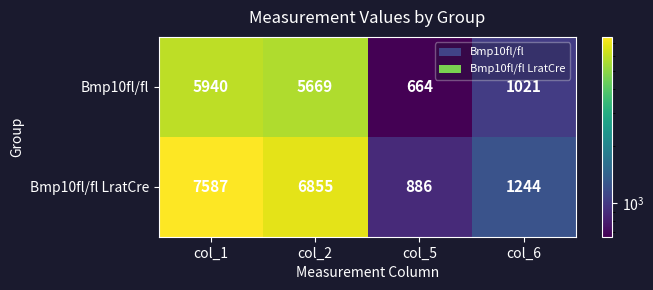

What is the difference between the second highest and minimum values in the Bmp10fl/fl LratCre series?

5969